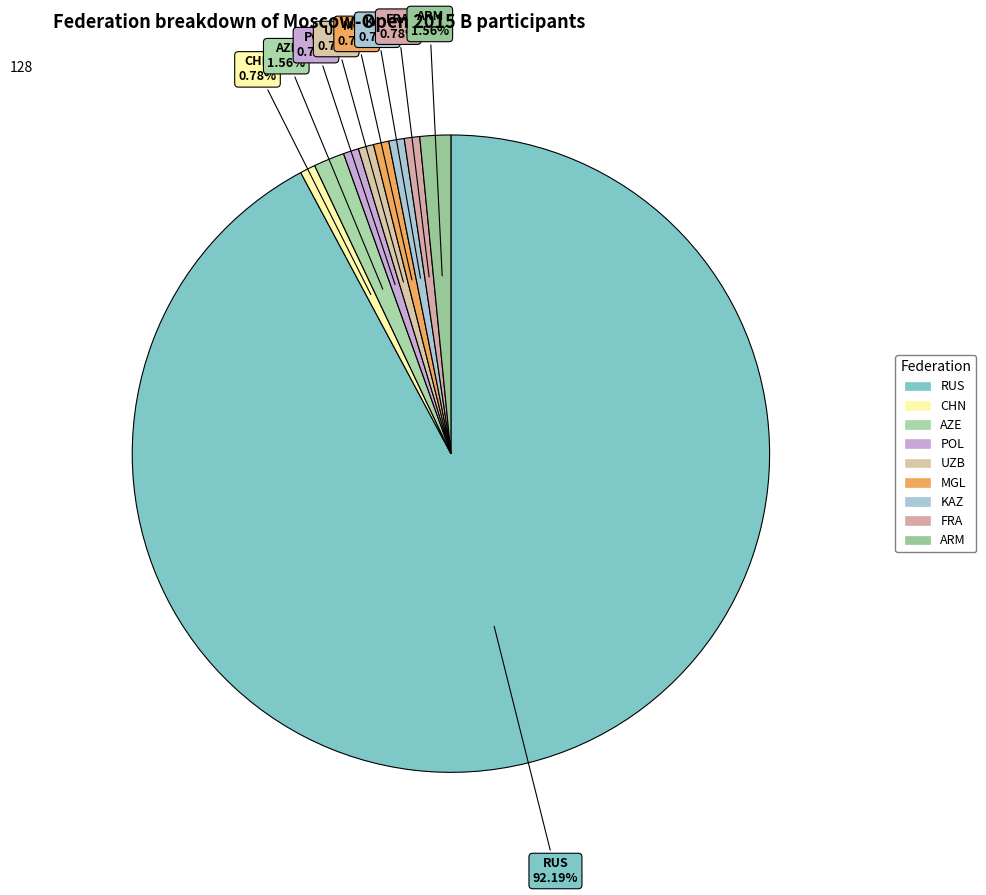

Is it true that RUS is 87% of the pie?

False